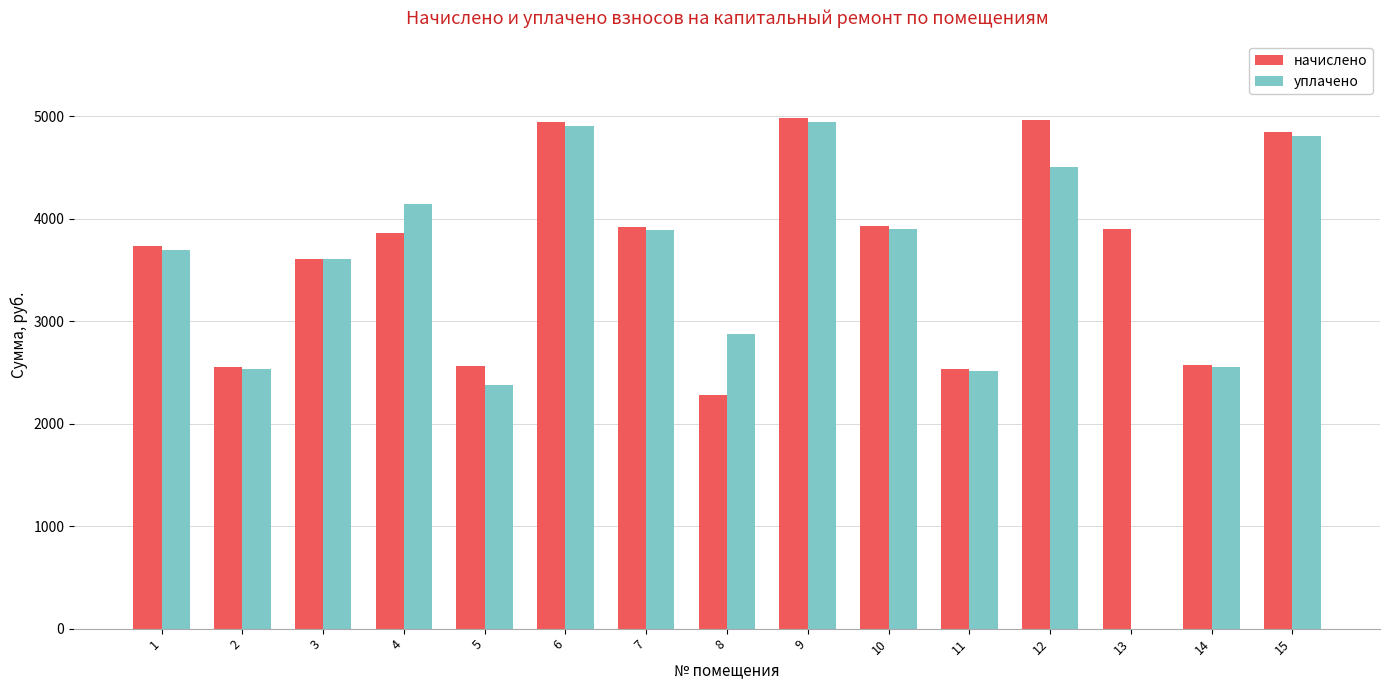

How many groups of bars are there?

15